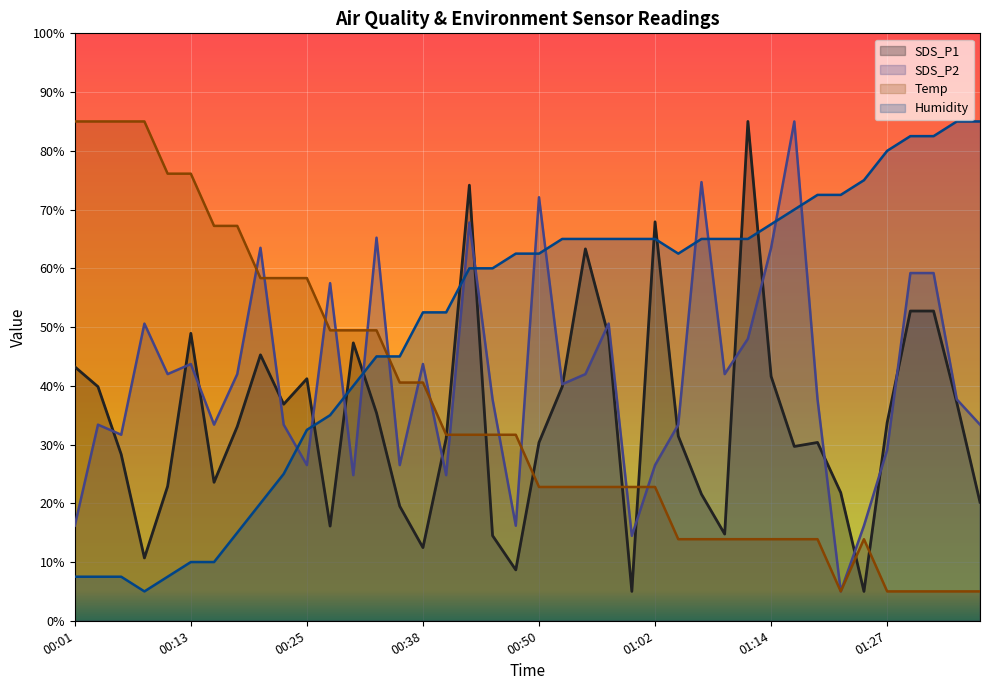

Reading left to right, transcribe all the data shown in this chart.

SDS_P1: 43.2	39.8	28.3	10.7	22.9	48.9	23.6	33.1	45.3	36.9	41.2	16.1	47.3	35.4	19.5	12.5	31.0	74.2	14.5	8.7	30.4	39.8	63.3	48.4	5.0	67.9	31.4	21.5	14.8	85.0	41.6	29.7	30.4	21.8	5.0	33.7	52.7	52.7	37.1	20.2
SDS_P2: 16.2	33.4	31.7	50.6	42.0	43.7	33.4	42.0	63.5	33.4	26.5	57.5	24.8	65.2	26.5	43.7	24.8	67.8	37.7	16.2	72.1	40.3	42.0	50.6	14.5	26.5	33.4	74.7	42.0	48.0	63.5	85.0	37.7	5.0	16.2	29.1	59.2	59.2	37.7	33.4
Temp: 85.0	85.0	85.0	85.0	76.1	76.1	67.2	67.2	58.3	58.3	58.3	49.4	49.4	49.4	40.6	40.6	31.7	31.7	31.7	31.7	22.8	22.8	22.8	22.8	22.8	22.8	13.9	13.9	13.9	13.9	13.9	13.9	13.9	5.0	13.9	5.0	5.0	5.0	5.0	5.0
Humidity: 7.5	7.5	7.5	5.0	7.5	10.0	10.0	15.0	20.0	25.0	32.5	35.0	40.0	45.0	45.0	52.5	52.5	60.0	60.0	62.5	62.5	65.0	65.0	65.0	65.0	65.0	62.5	65.0	65.0	65.0	67.5	70.0	72.5	72.5	75.0	80.0	82.5	82.5	85.0	85.0